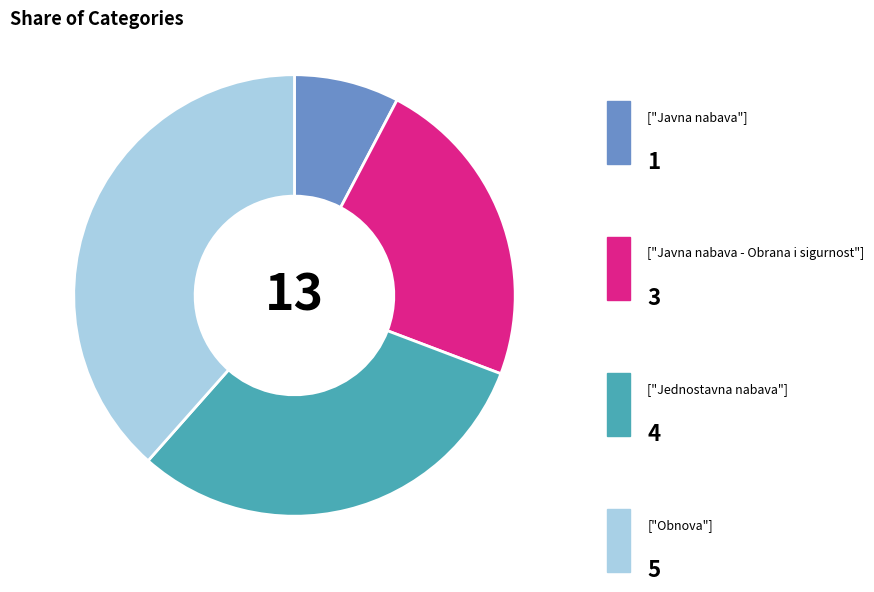

Does any single category account for the majority?

No